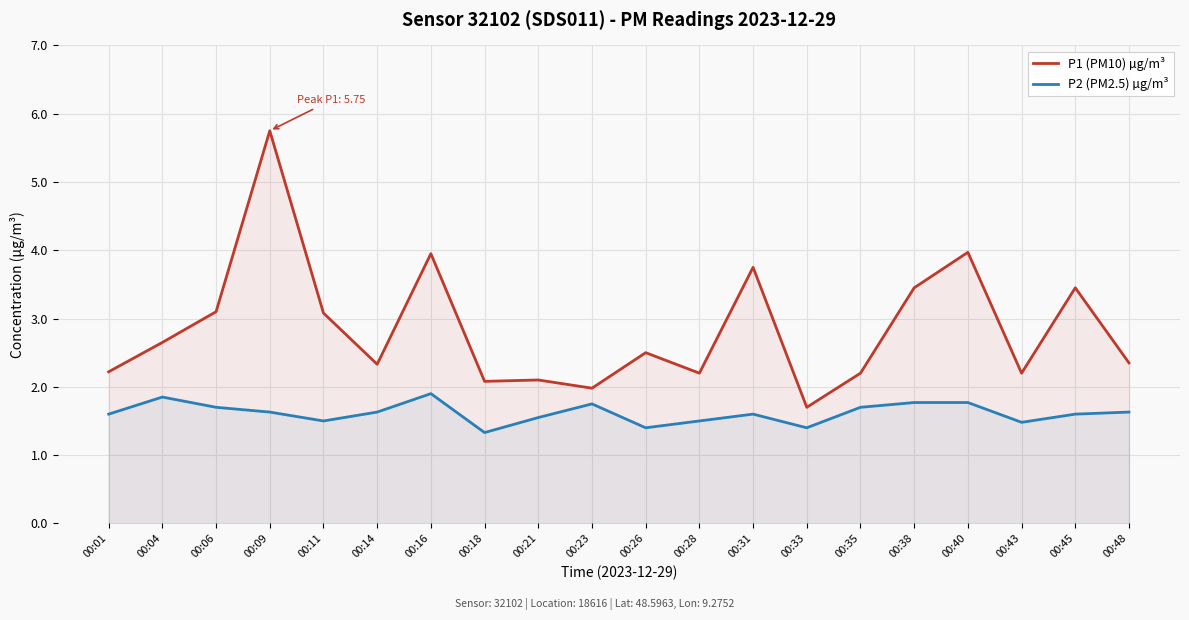

In P2 (PM2.5) µg/m³, how many points are higher than both neighbors (excluding endpoints)?

4